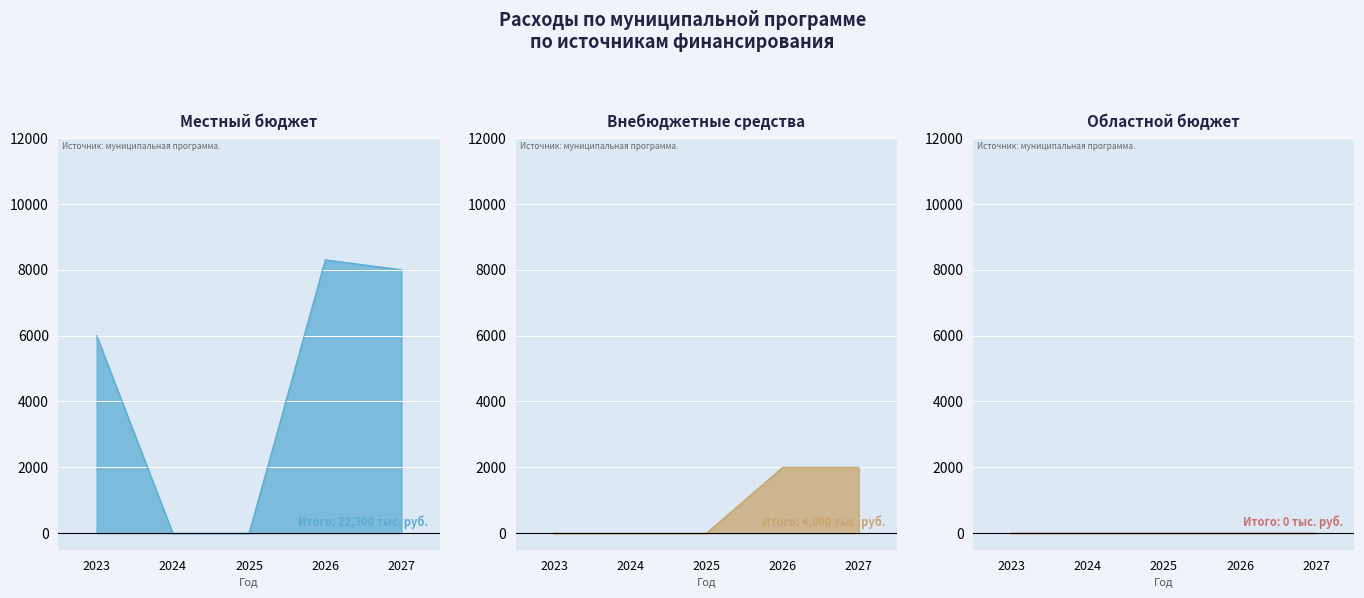

What is the spread (max minus min) of values at 2027?

6000